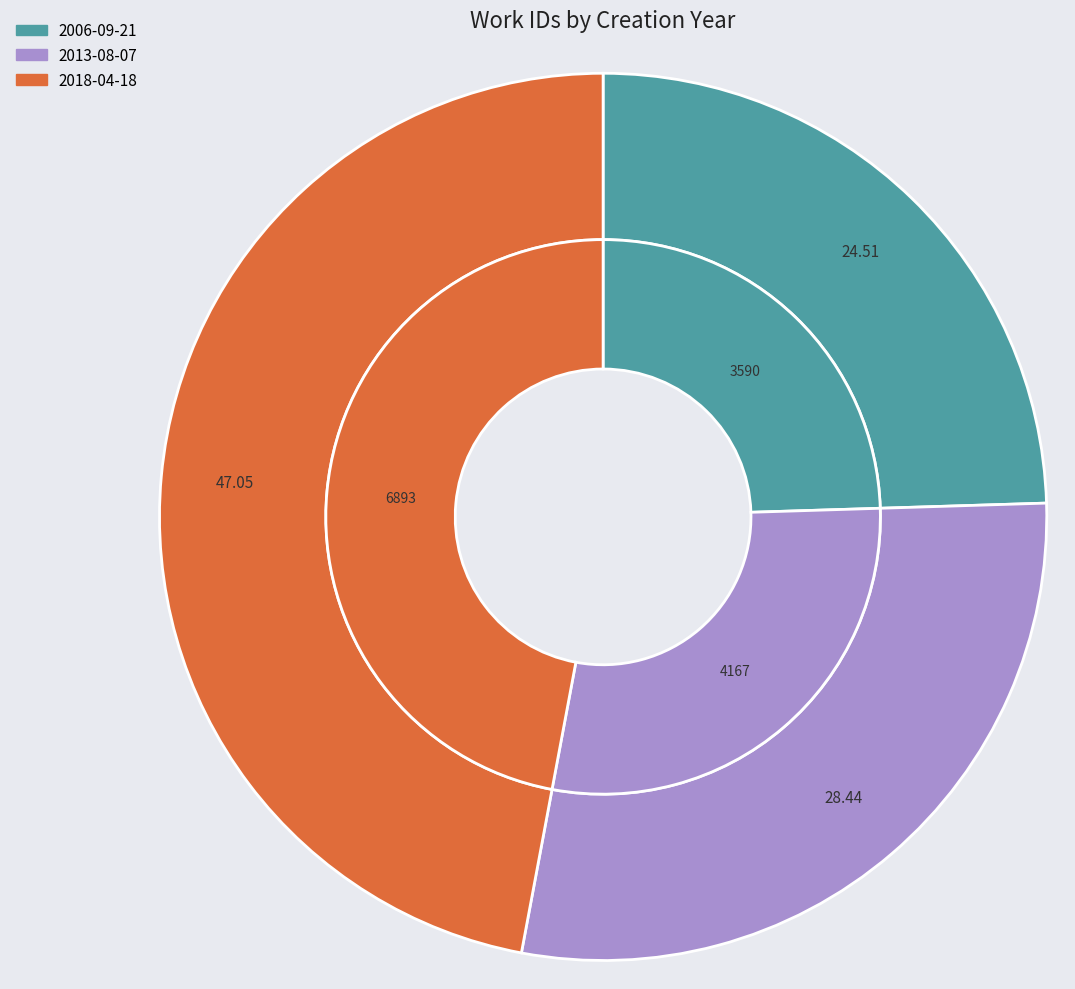

What is the ratio of the value at 2018-04-18 to the value at 2013-08-07?

1.7